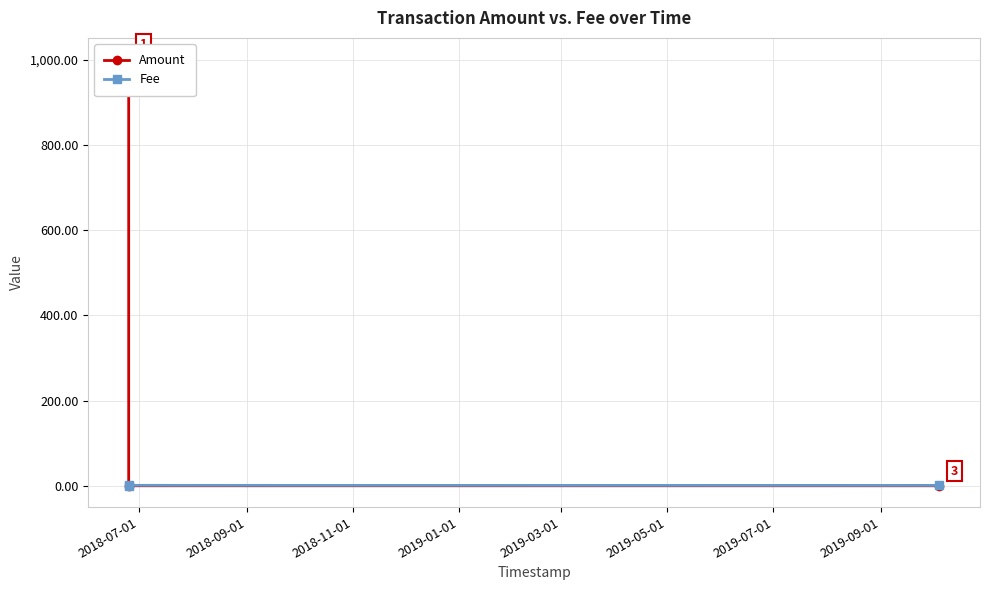

Which series has the widest spread of values?

Amount